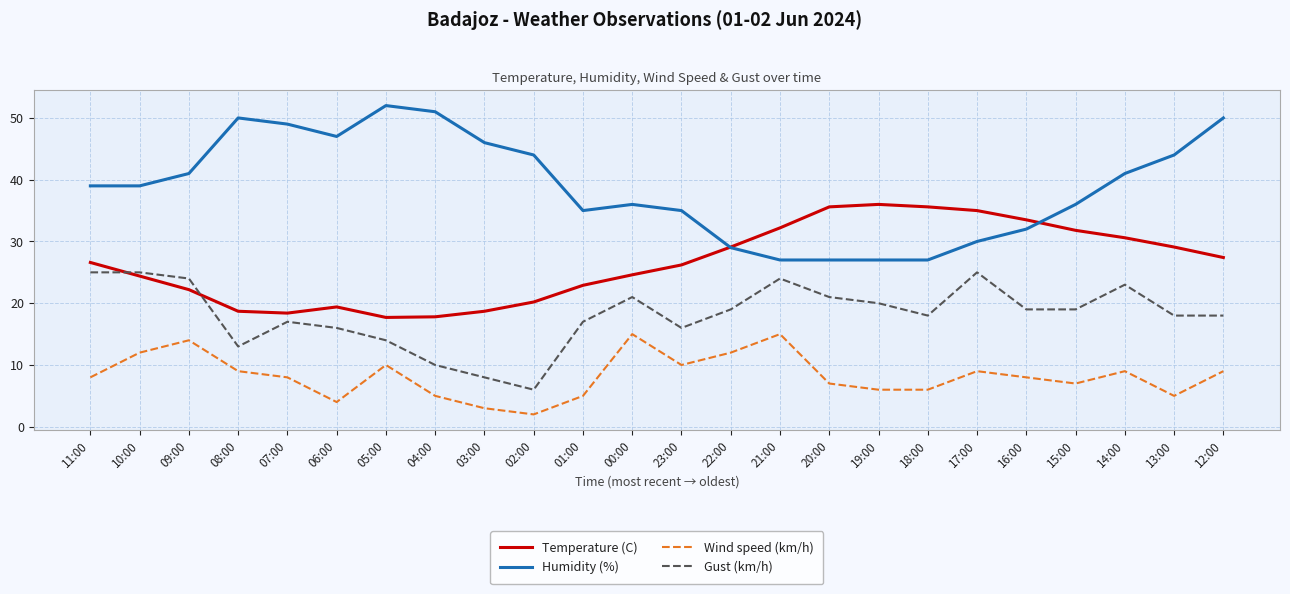

True or false: Humidity (%) and Wind speed (km/h) intersect in this chart.

False